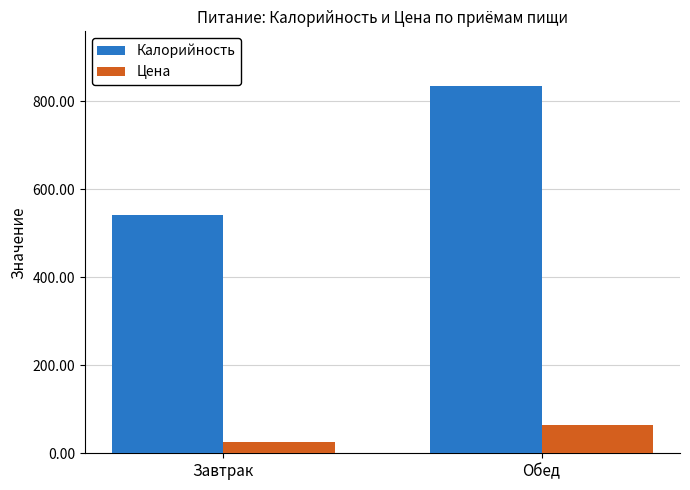

Reading left to right, transcribe all the data shown in this chart.

Калорийность: Завтрак=540.9	Обед=833.5
Цена: Завтрак=25.0	Обед=65.0